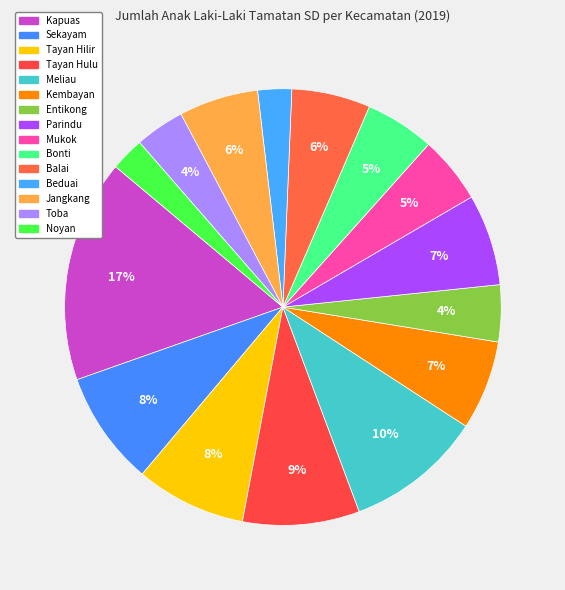

How many segments does this pie chart have?

15